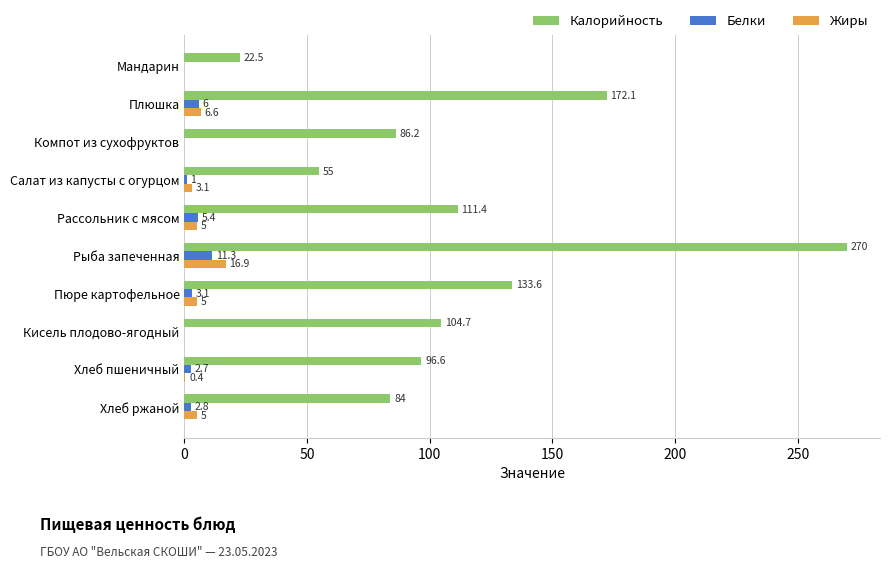

Where is Белки nearest to the value 5?

Рассольник с мясом